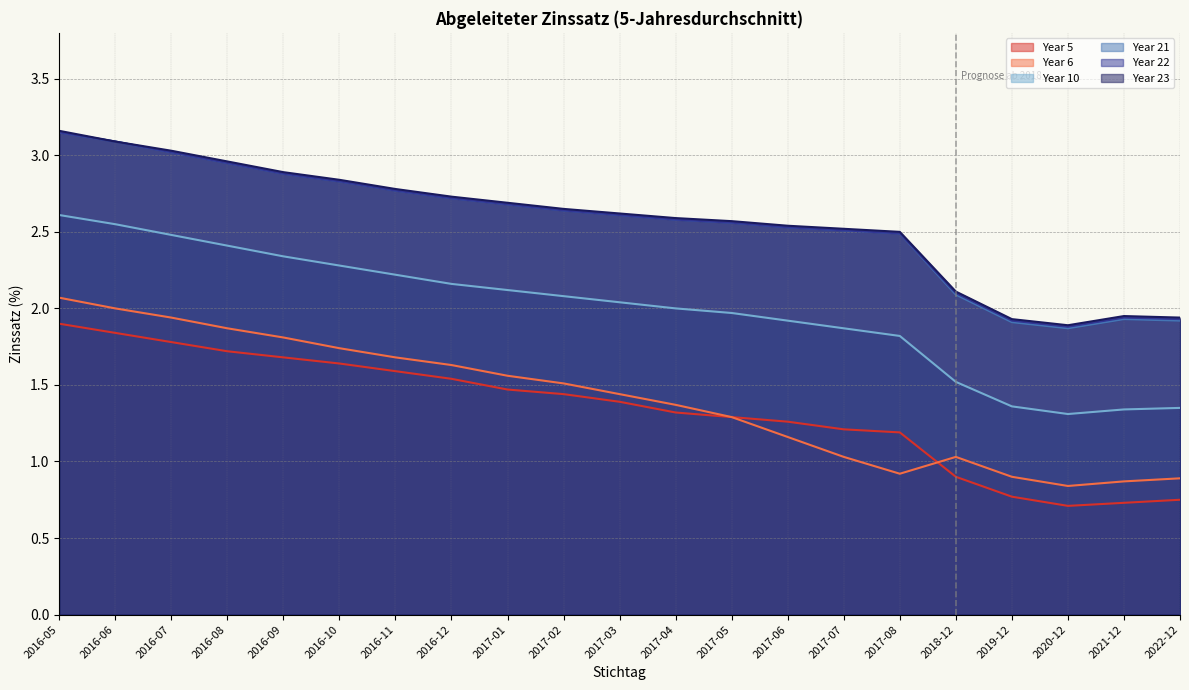

Rank the series at 2017-07 from highest to lowest value.

Year 23, Year 21, Year 22, Year 10, Year 5, Year 6